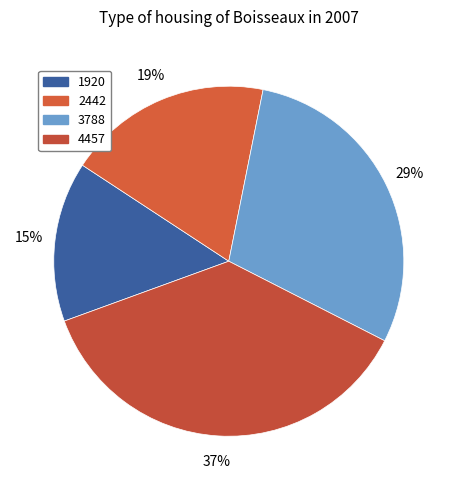

Count the number of slices in the pie.

4